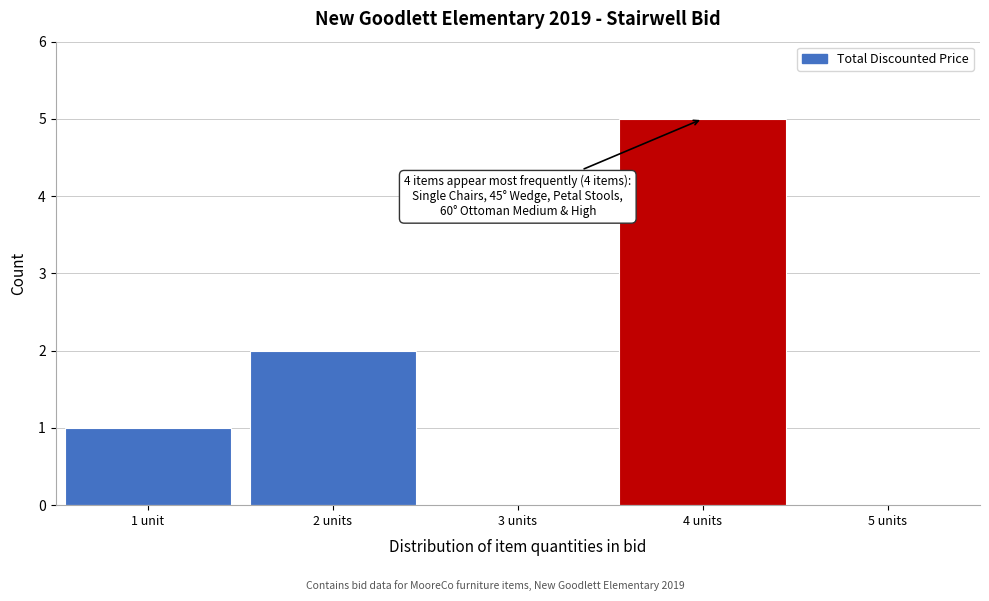

Reading left to right, what are all the values shown in this chart?

1 unit=1	2 units=2	3 units=0	4 units=5	5 units=0